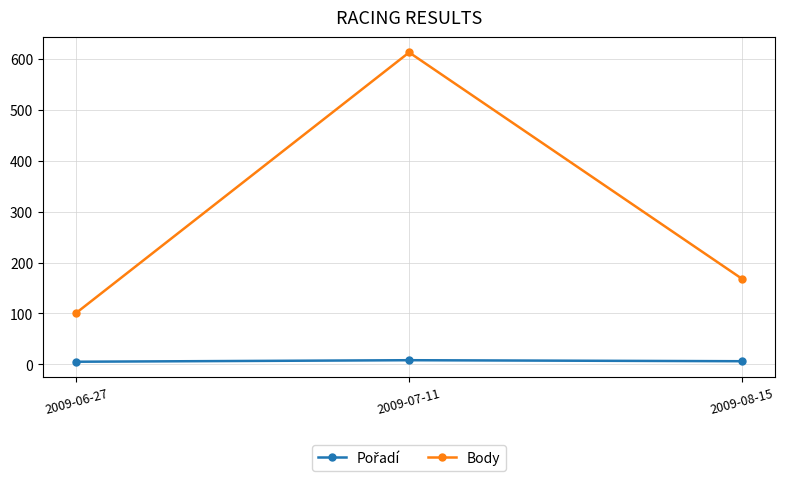

What is the maximum value shown in the chart?

613